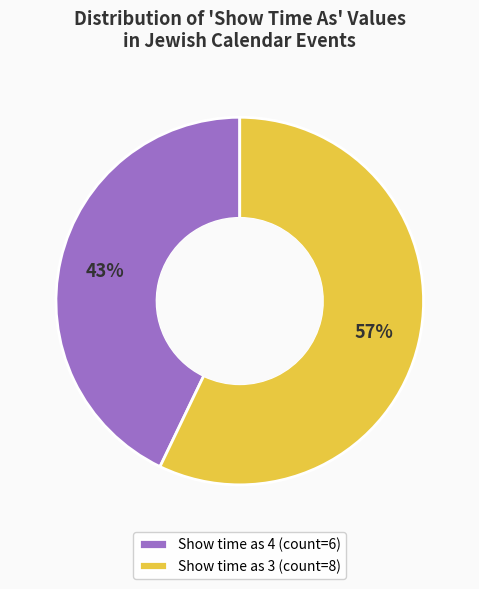

Is it true that Show time as 3 (count=8) is 63% of the pie?

False